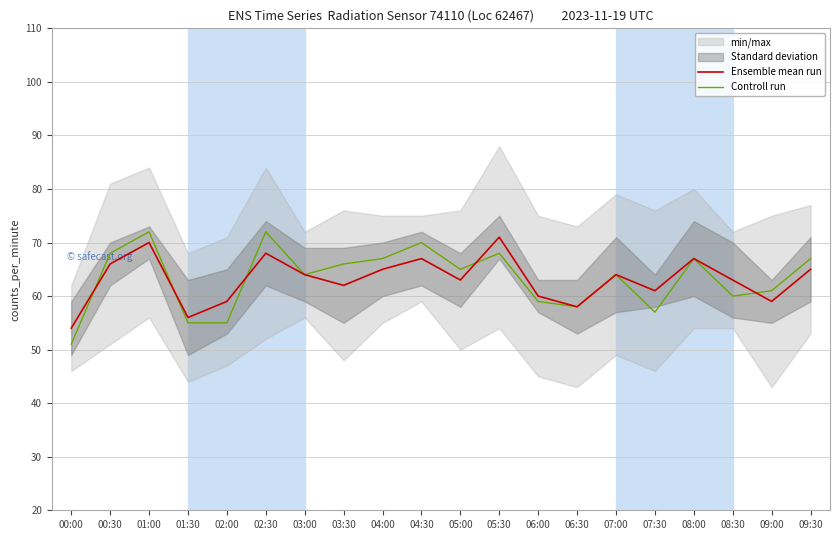

At which label does Ensemble mean run reach its minimum?

00:00